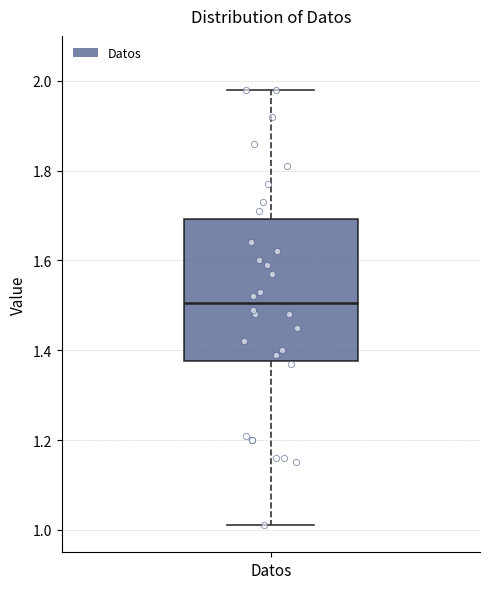

Where does the lower whisker of the box for Datos end on the y-axis? The values are not printed on the chart, so give them approximately, as read against the axis.

1.02